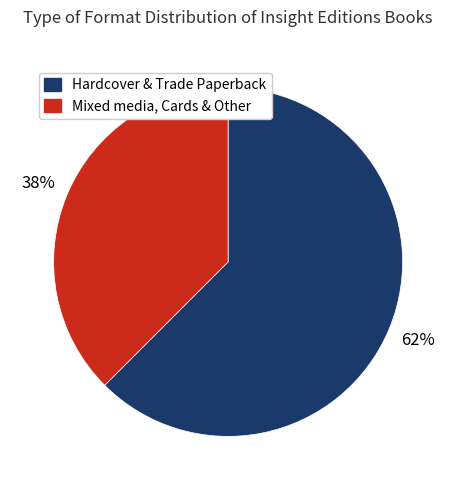

Is it true that Hardcover & Trade Paperback is 62% of the pie?

True